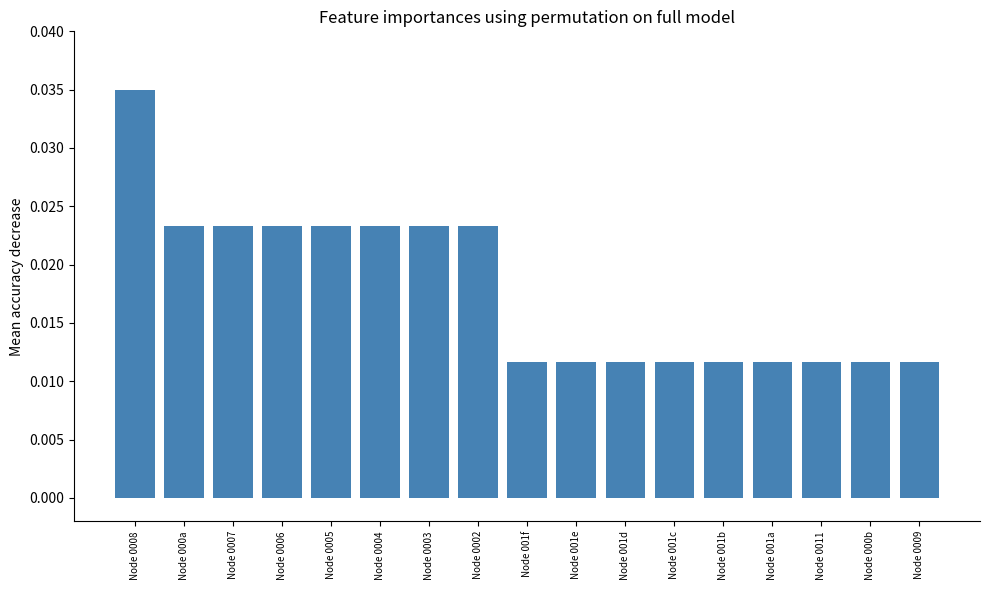

What is the label of the 14th bar from the right?

Node 0006